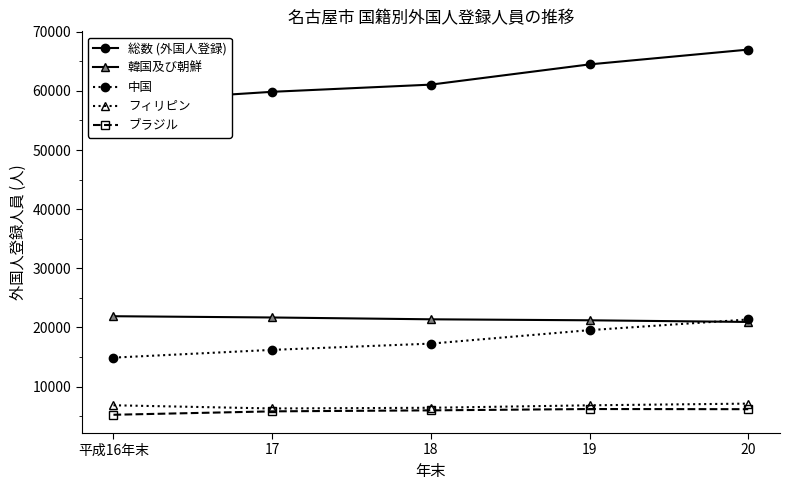

What is the sum of all 韓国及び朝鮮 values?

107130